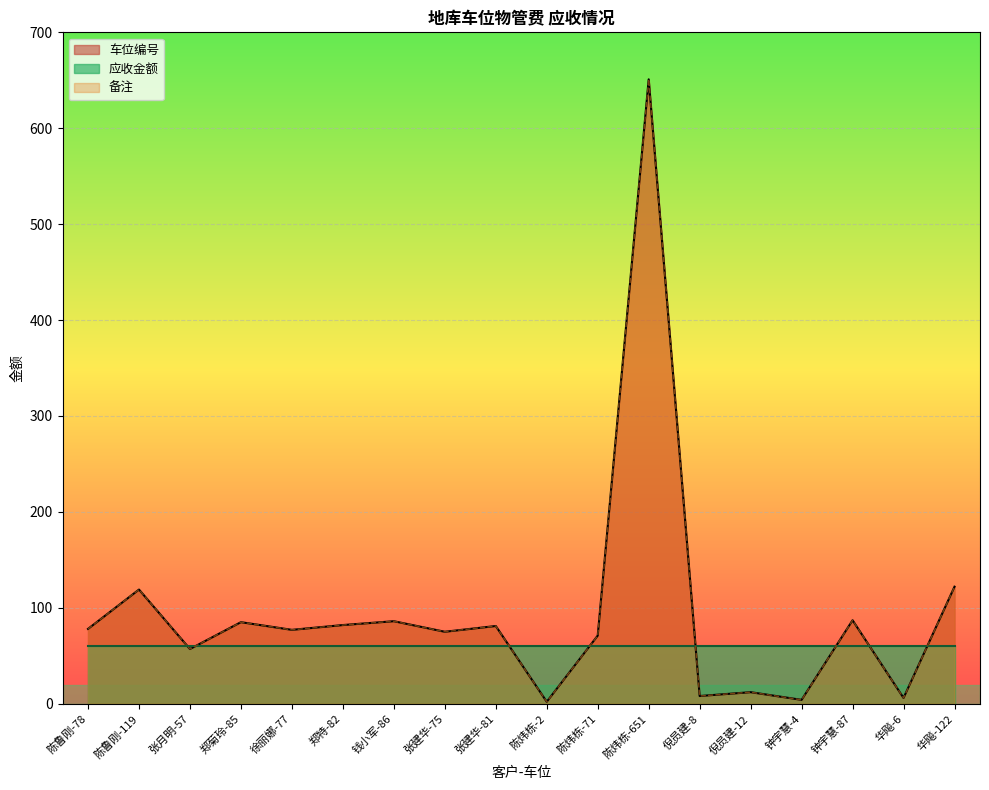

True or false: 车位编号 and 备注 intersect in this chart.

False